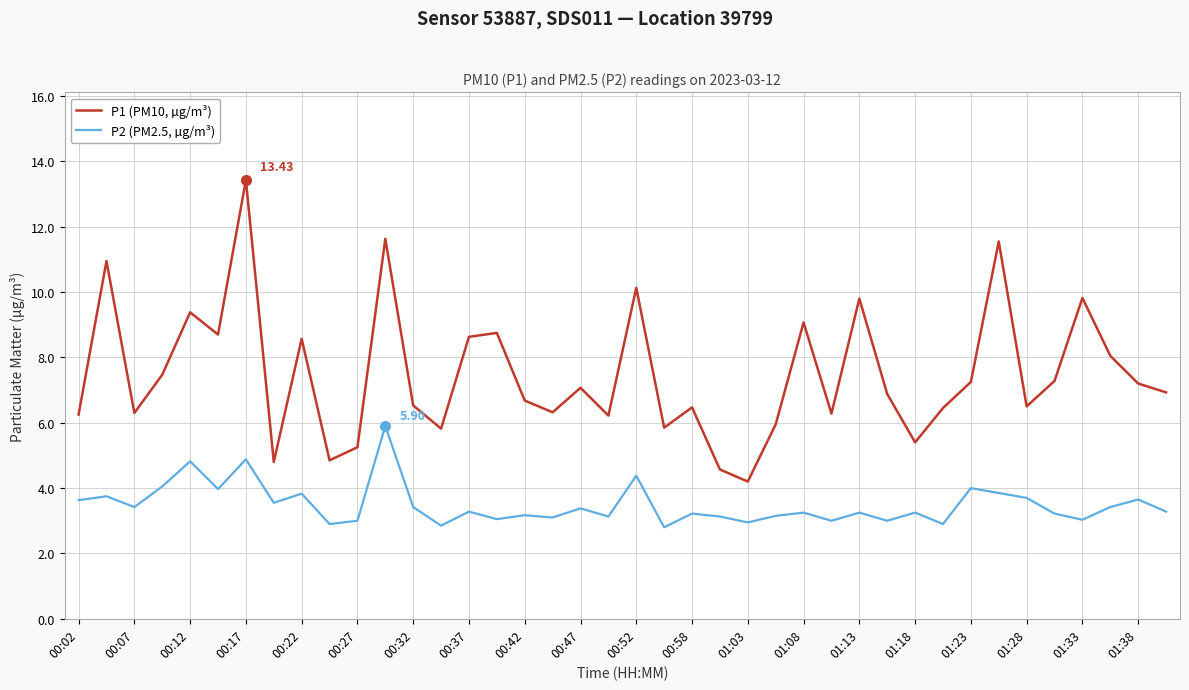

True or false: P1 (PM10, µg/m³) and P2 (PM2.5, µg/m³) cross at least once.

False